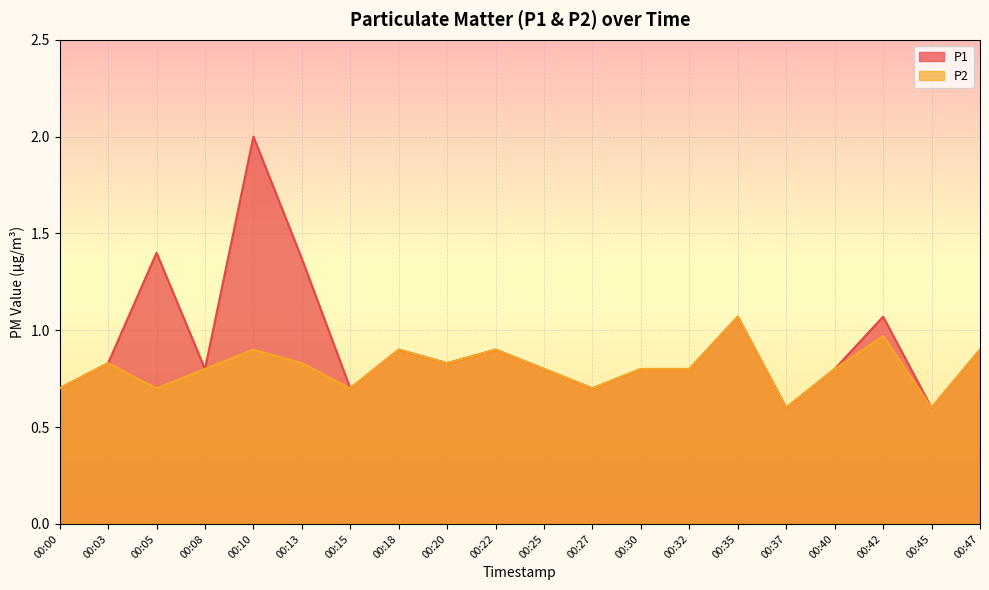

Rank the series by their average value, from lowest to highest.

P2, P1